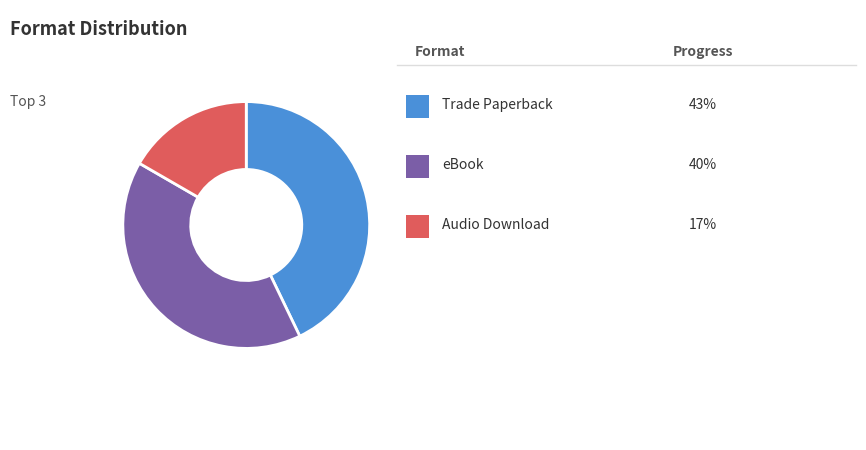

Is there any slice that represents more than half of the pie?

No